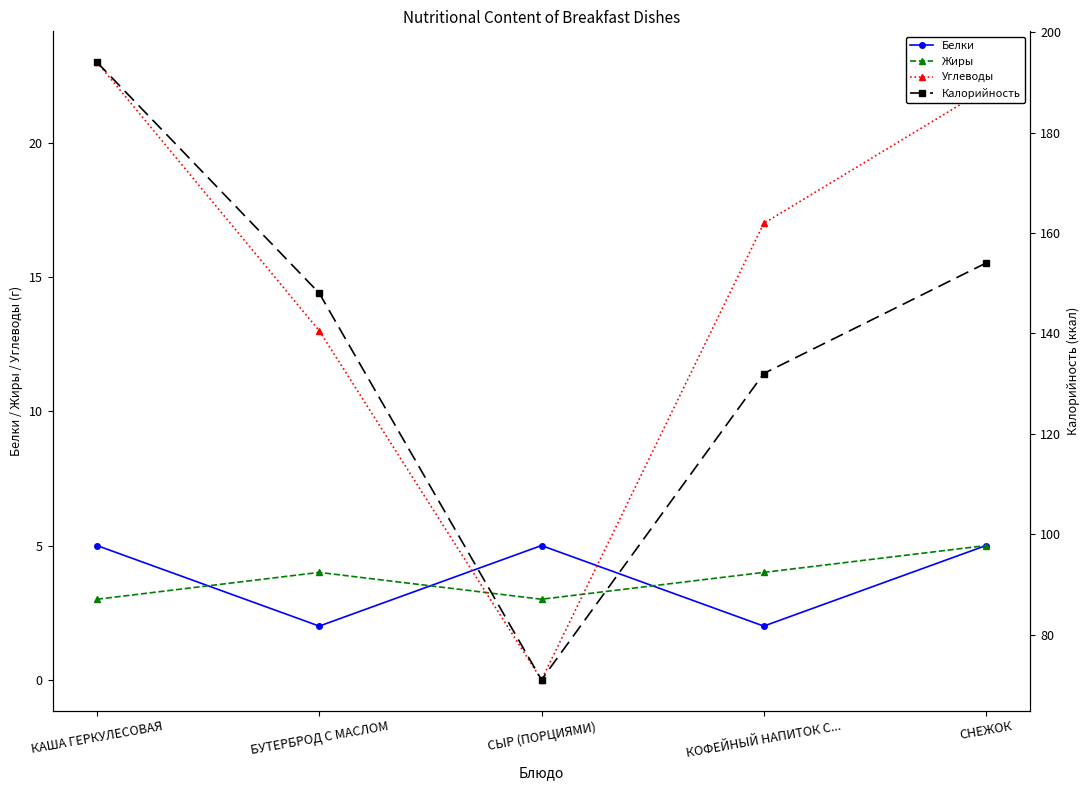

What is the spread (max minus min) of values at СНЕЖОК?

149